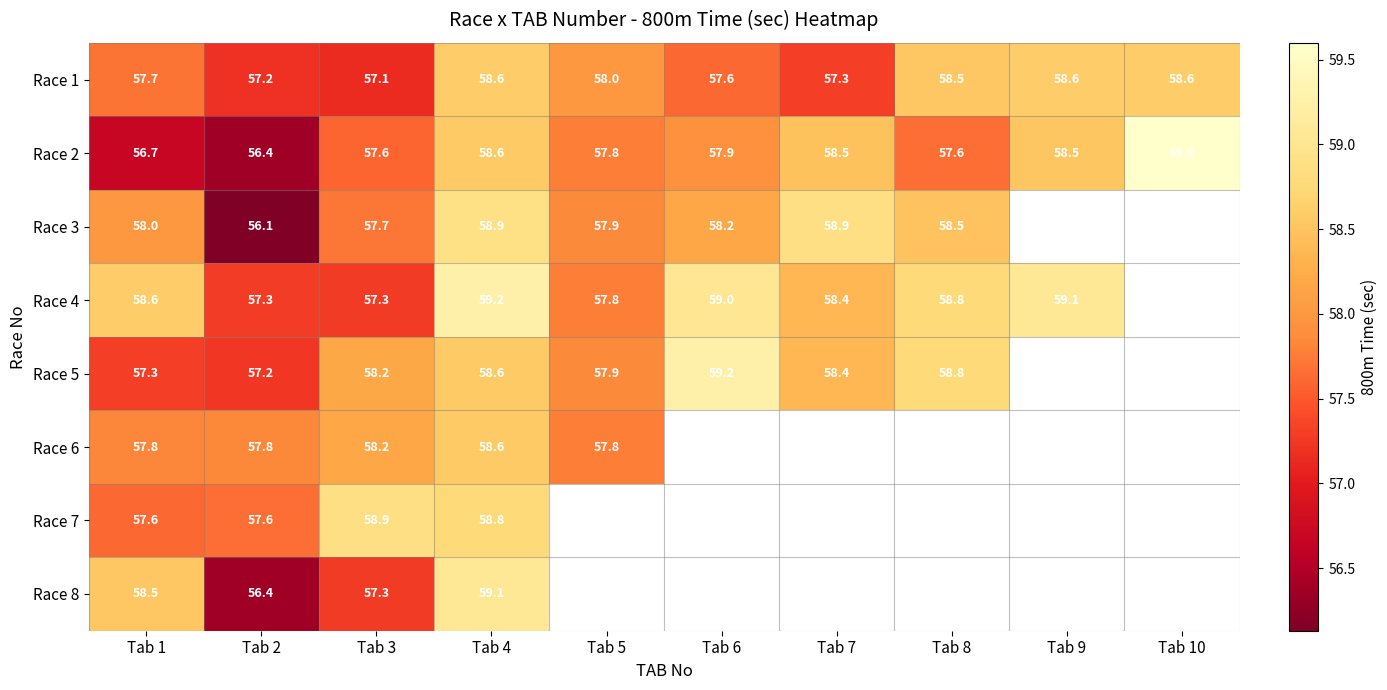

The value of Race 3 at Tab 8 is 58.5. True or false?

True